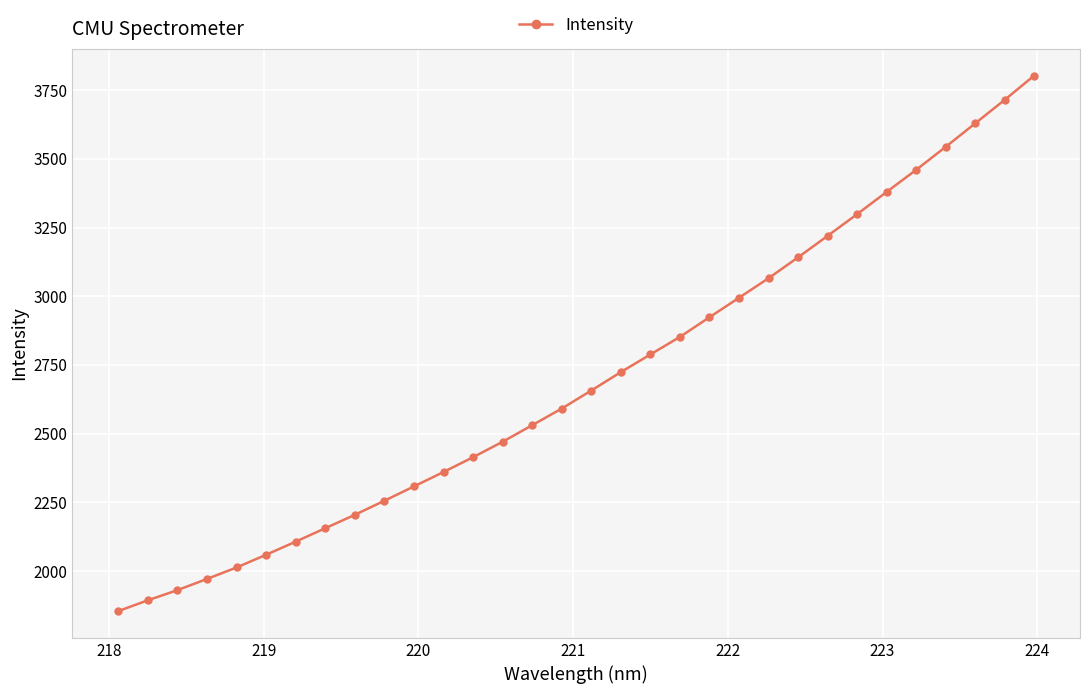

Reading right to left, extract all data points from this chart.

3803.2	3714.8	3629.2	3543.7	3460.0	3379.7	3298.7	3219.7	3141.5	3065.6	2994.4	2923.7	2852.0	2788.1	2723.9	2657.0	2591.3	2530.8	2470.4	2414.3	2360.3	2308.0	2255.8	2204.5	2155.8	2106.9	2059.2	2012.9	1971.2	1930.3	1893.5	1854.1